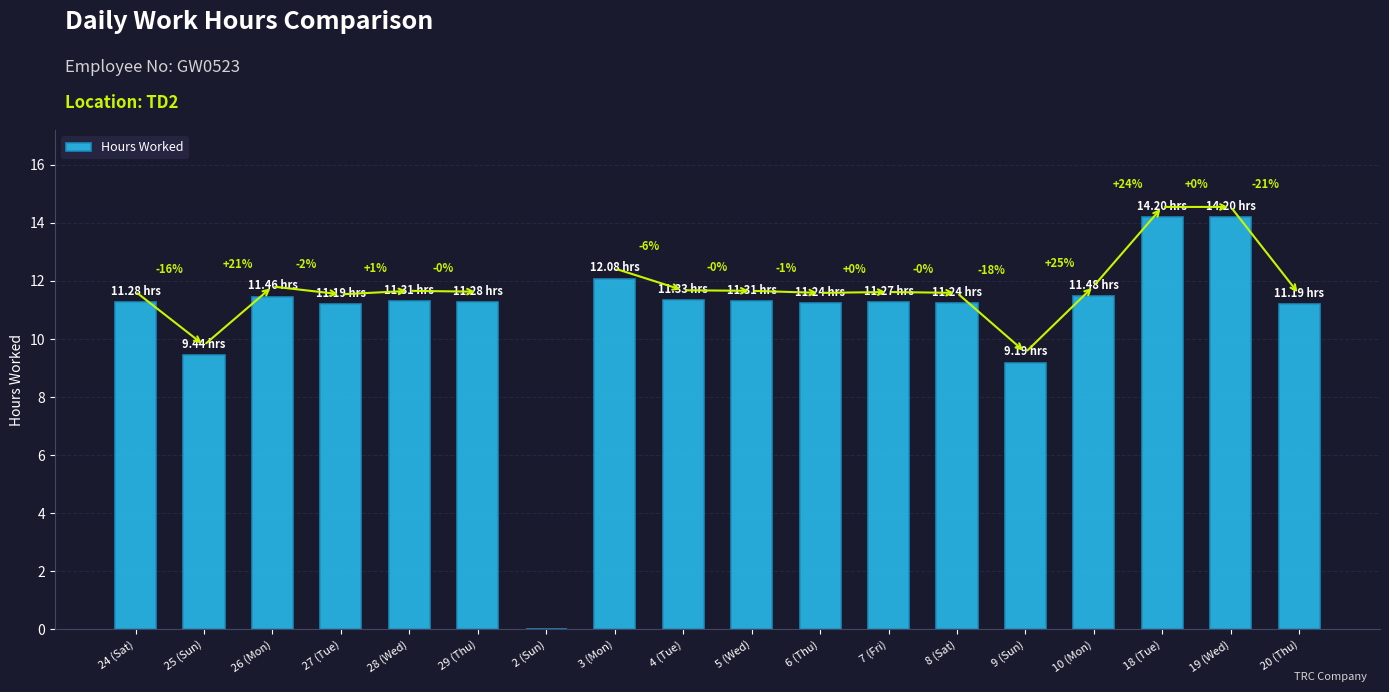

What is the maximum value shown in the chart?

14.2